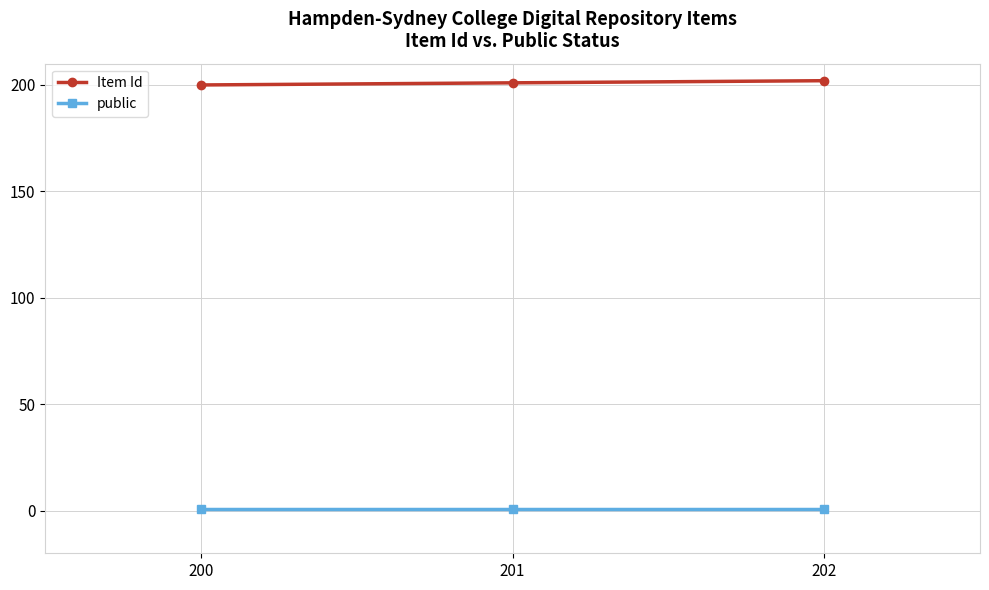

What are all the series names shown in the legend?

Item Id, public